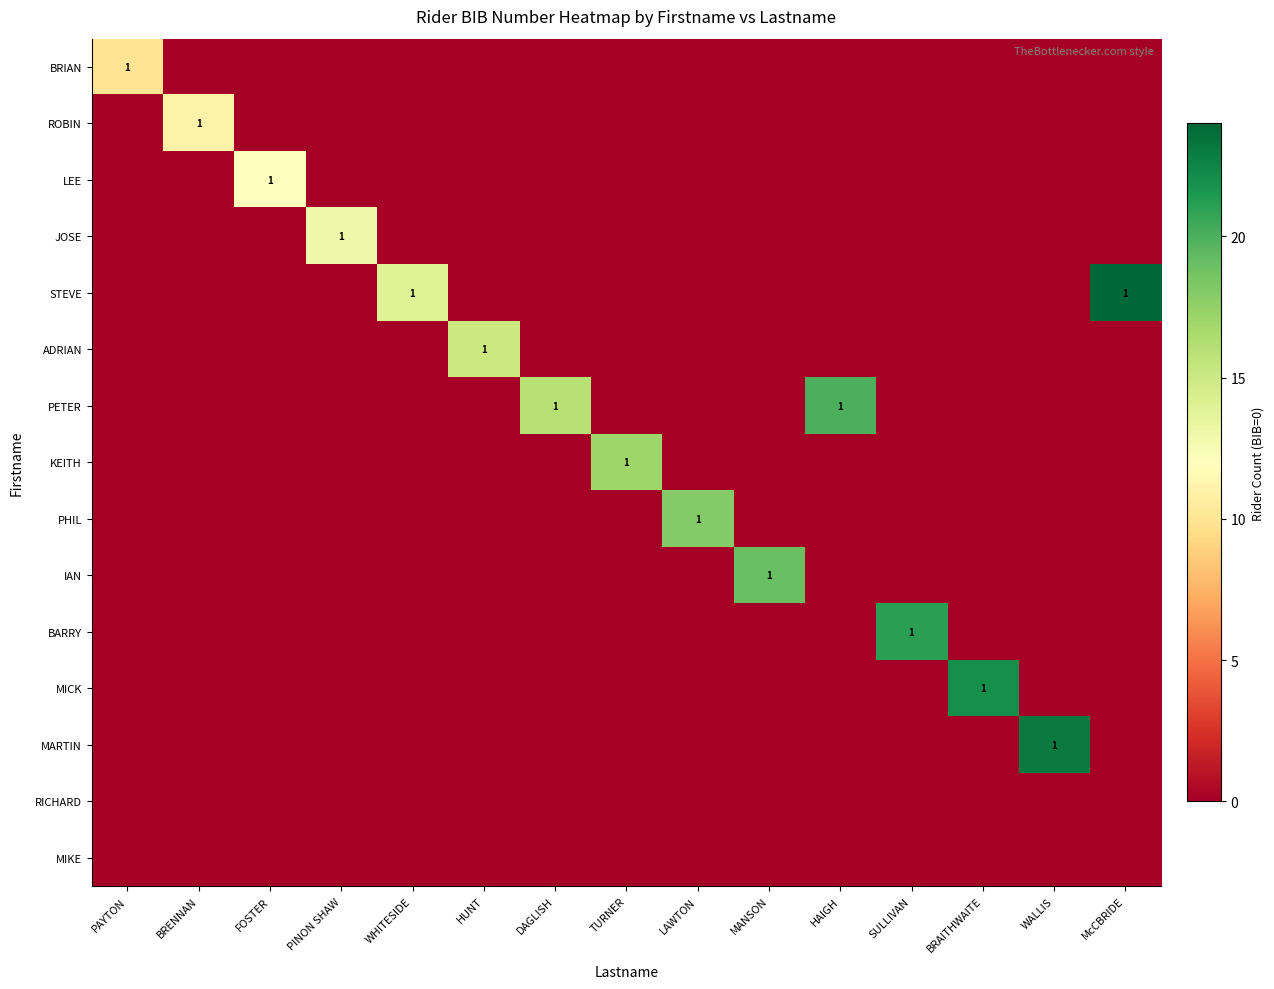

Count the number of categories in the chart.

15